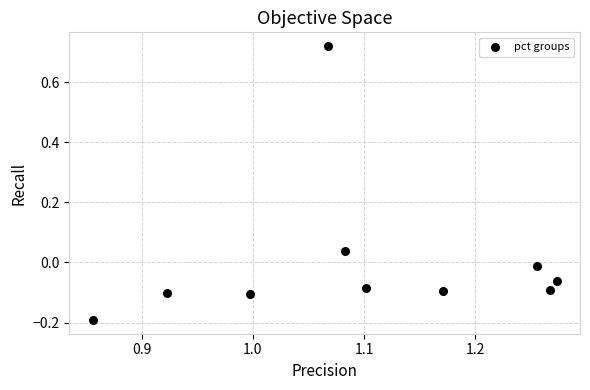

What is the range of Y values (max minus min)?

0.9